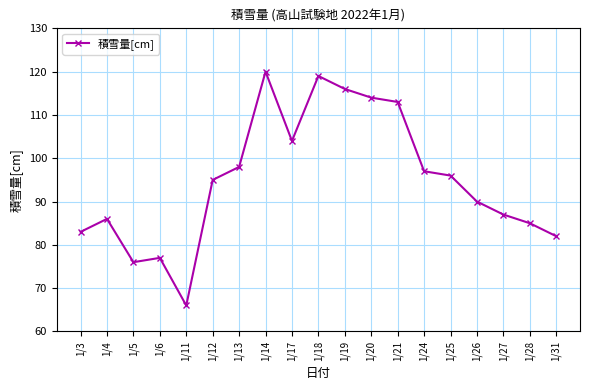

How many lines are shown in the chart?

1